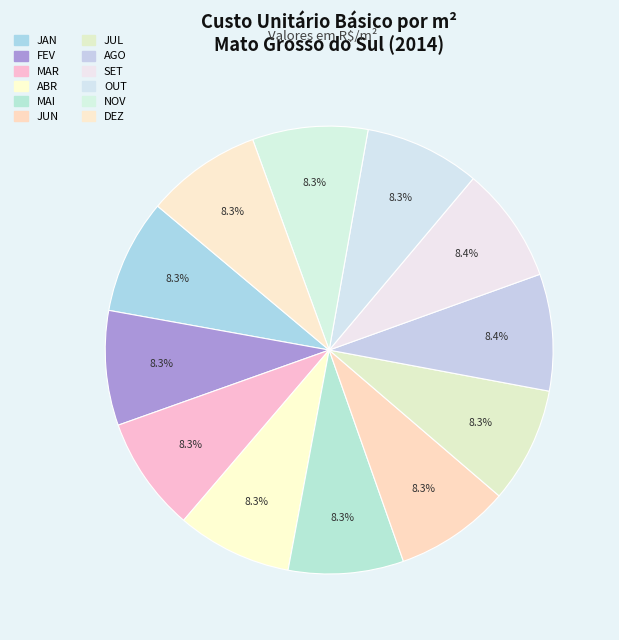

How many slices are in this pie chart?

12